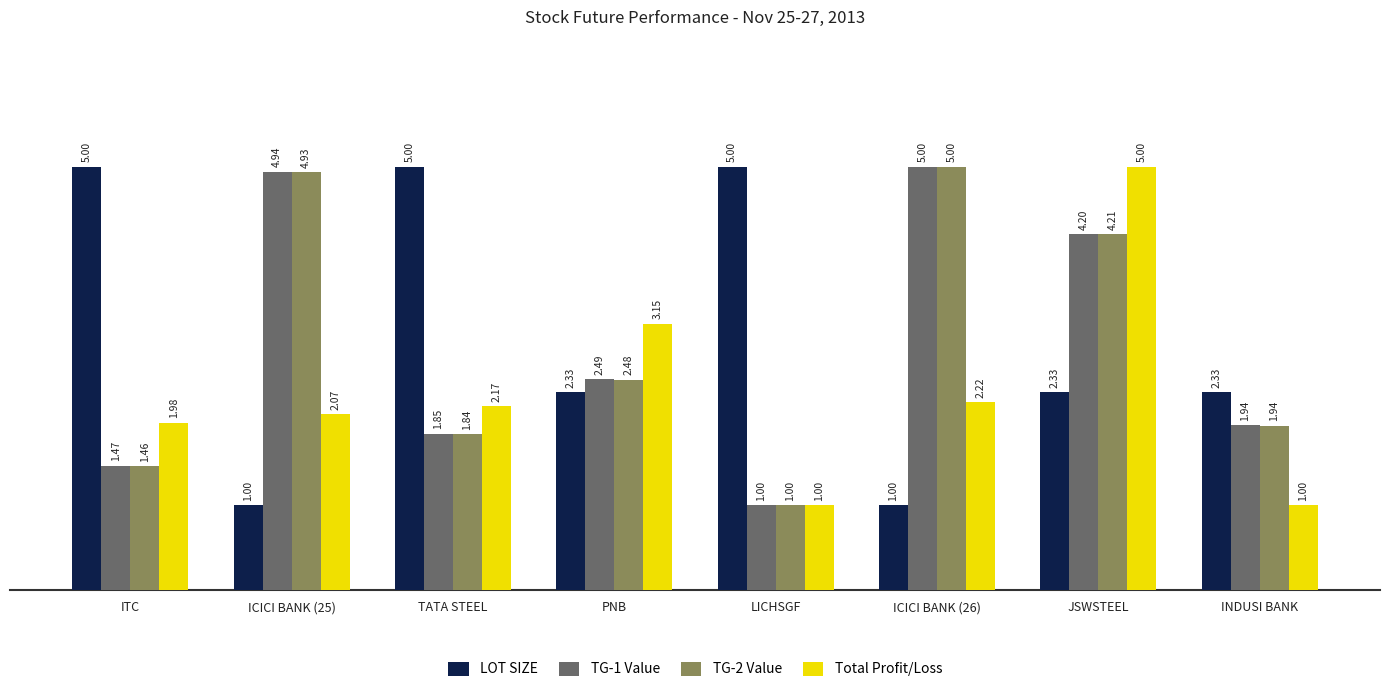

Where is TG-2 Value nearest to the value 3?

PNB